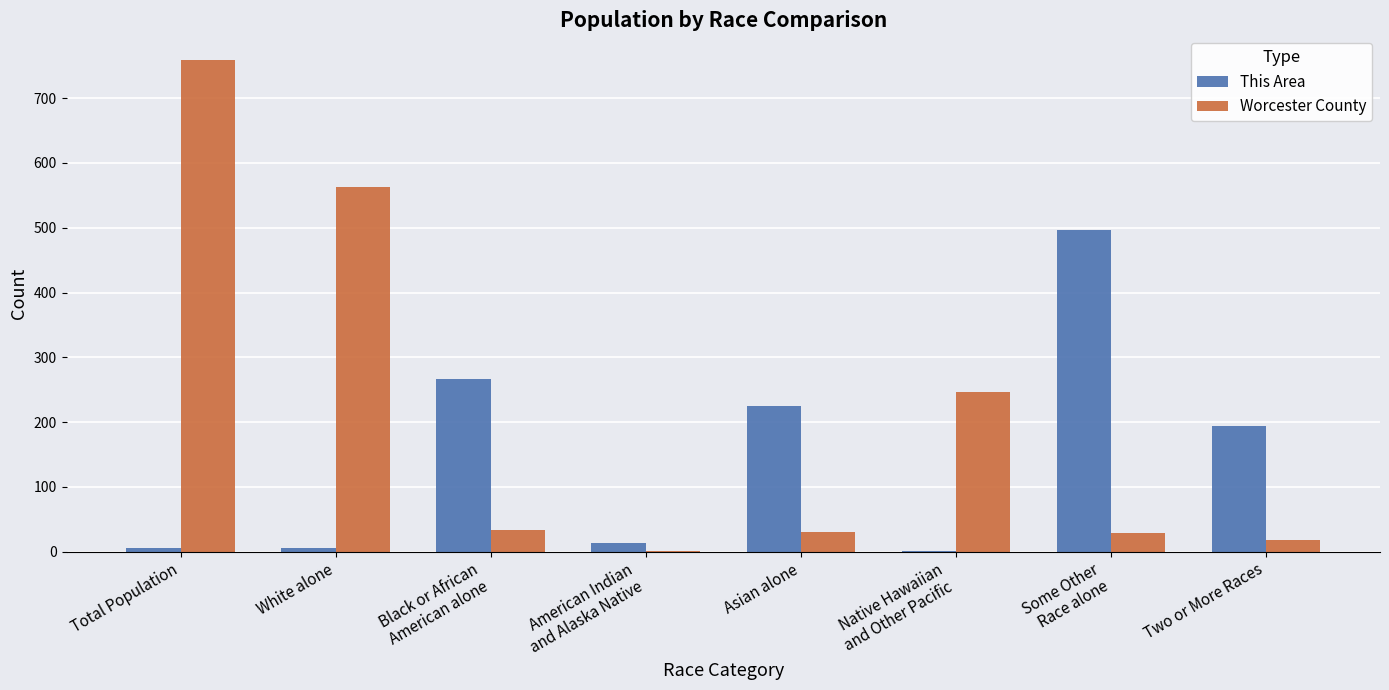

The Worcester County series shows 18 at Two or More Races. True or false?

True